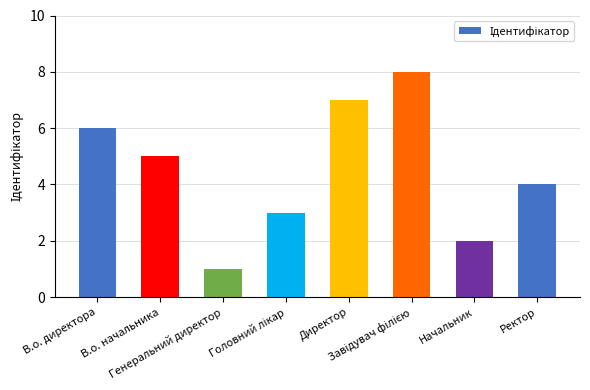

What is the change in value from Директор to Ректор?

-3